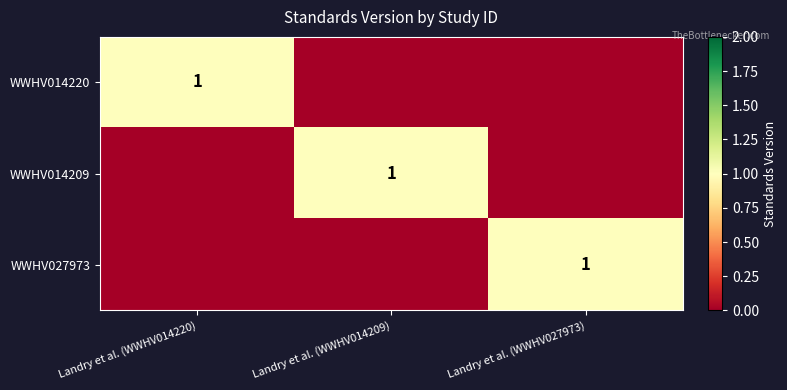

What is the spread (max minus min) of values at Landry et al. (WWHV014209)?

1